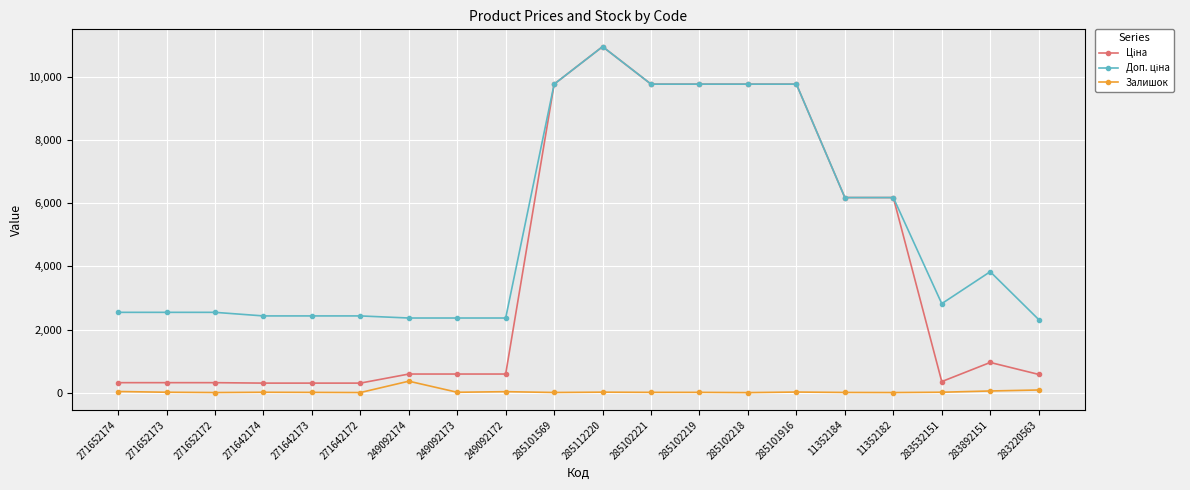

True or false: Залишок has more than 1 points higher than both neighbors.

True